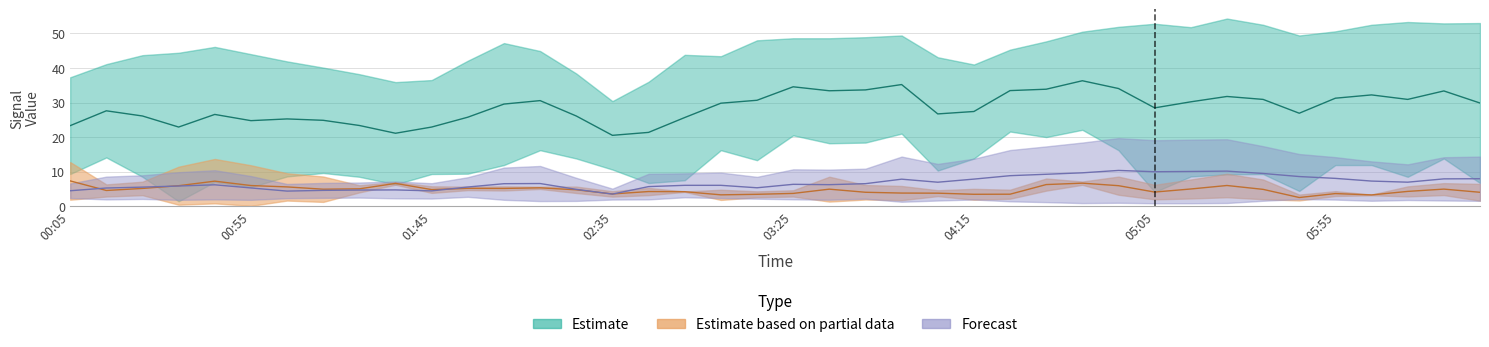

True or false:   2.148 and   6.136 intersect in this chart.

False